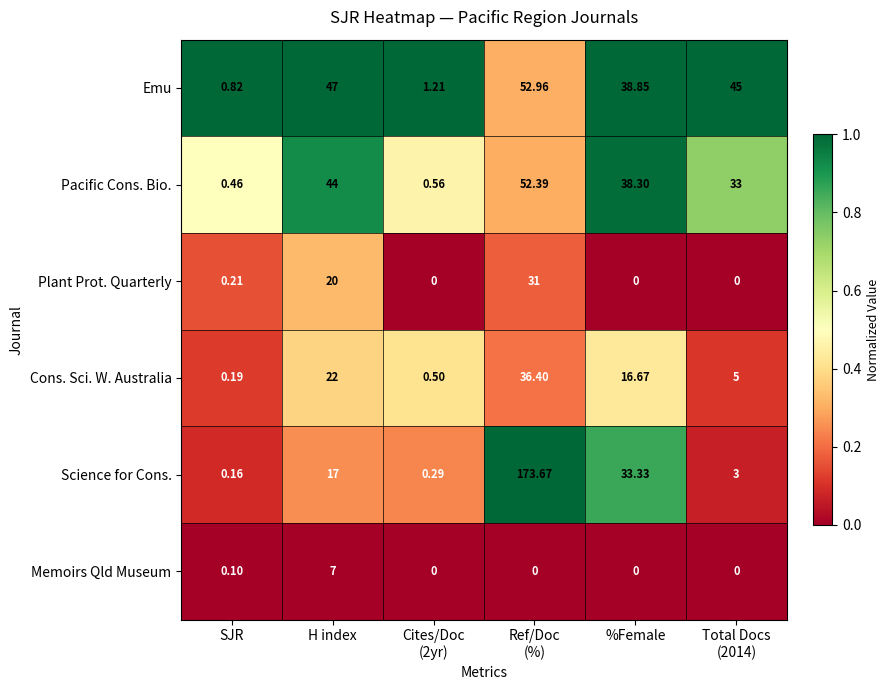

Which series has the largest range (max minus min)?

Science for Cons.